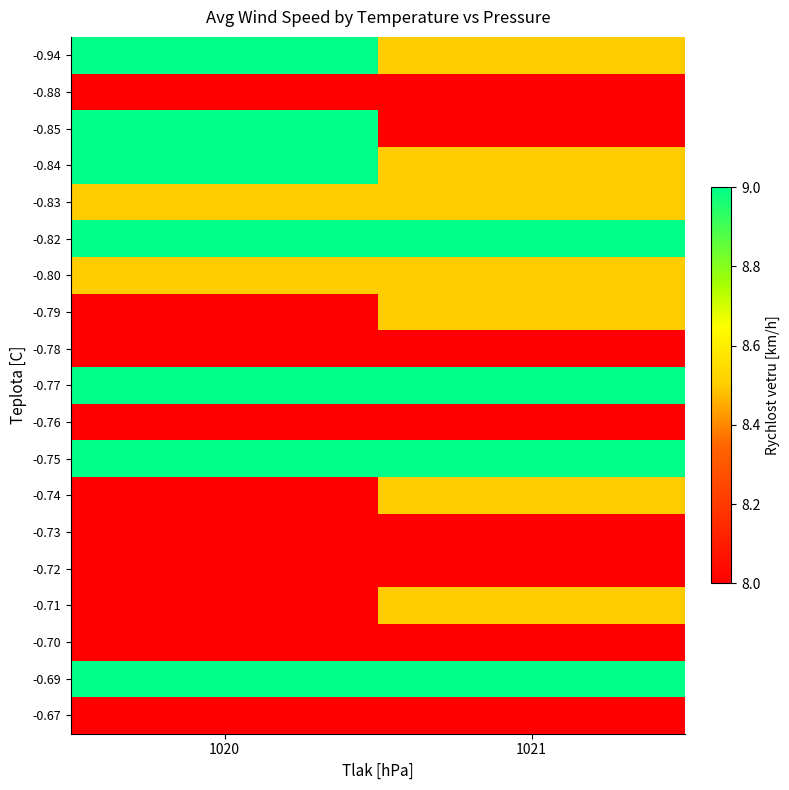

At 1020, list the series in order from smallest to largest.

-0.88, -0.79, -0.78, -0.76, -0.74, -0.73, -0.72, -0.71, -0.70, -0.67, -0.83, -0.80, -0.94, -0.85, -0.84, -0.82, -0.77, -0.75, -0.69